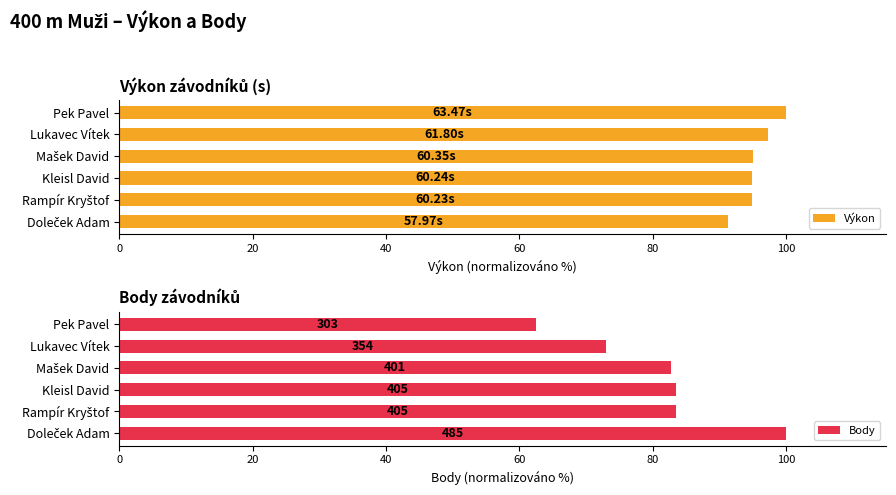

Which series has the largest range (max minus min)?

Body